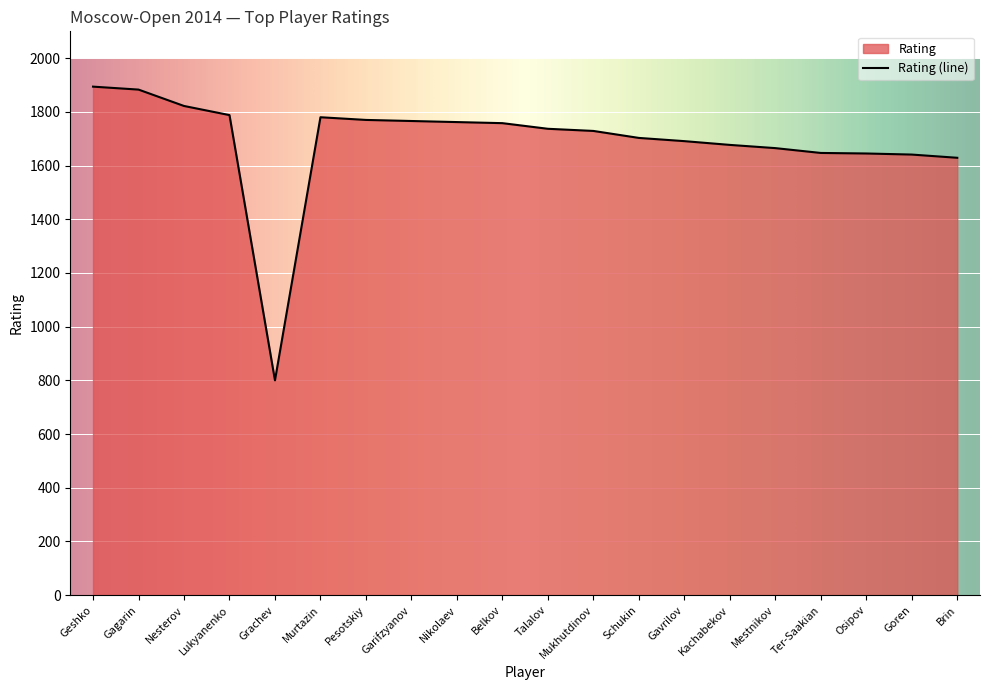

List the labels in order of value, largest first.

Geshko, Gagarin, Nesterov, Lukyanenko, Murtazin, Pesotskiy, Garifzyanov, Nikolaev, Belkov, Talalov, Mukhutdinov, Schukin, Gavrilov, Kachabekov, Mestnikov, Ter-Saakian, Osipov, Goren, Brin, Grachev